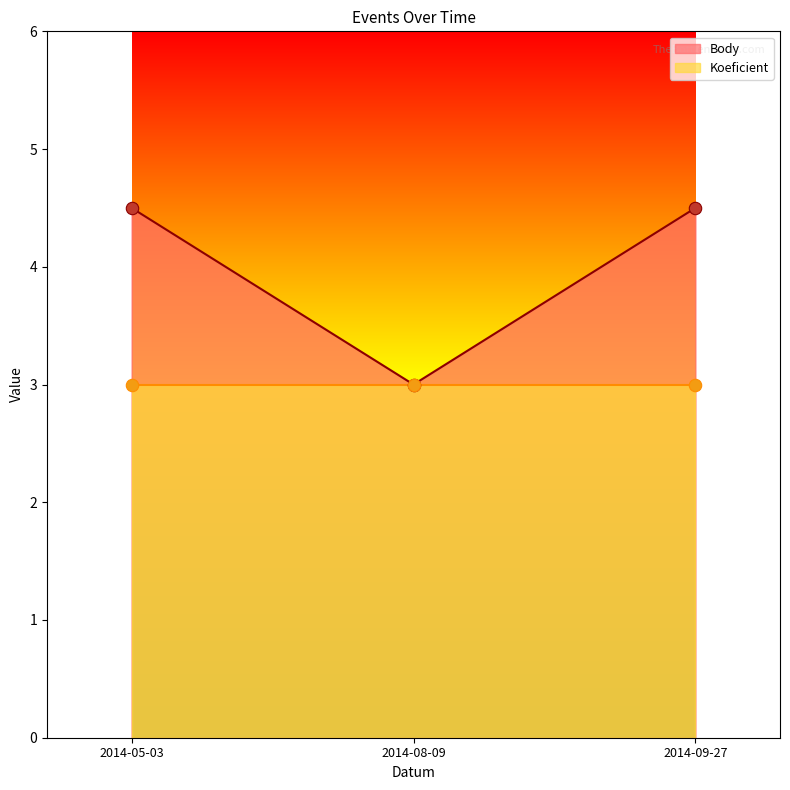

Approximately how many times larger is the value at 2014-05-03 compared to 2014-09-27?

1.0